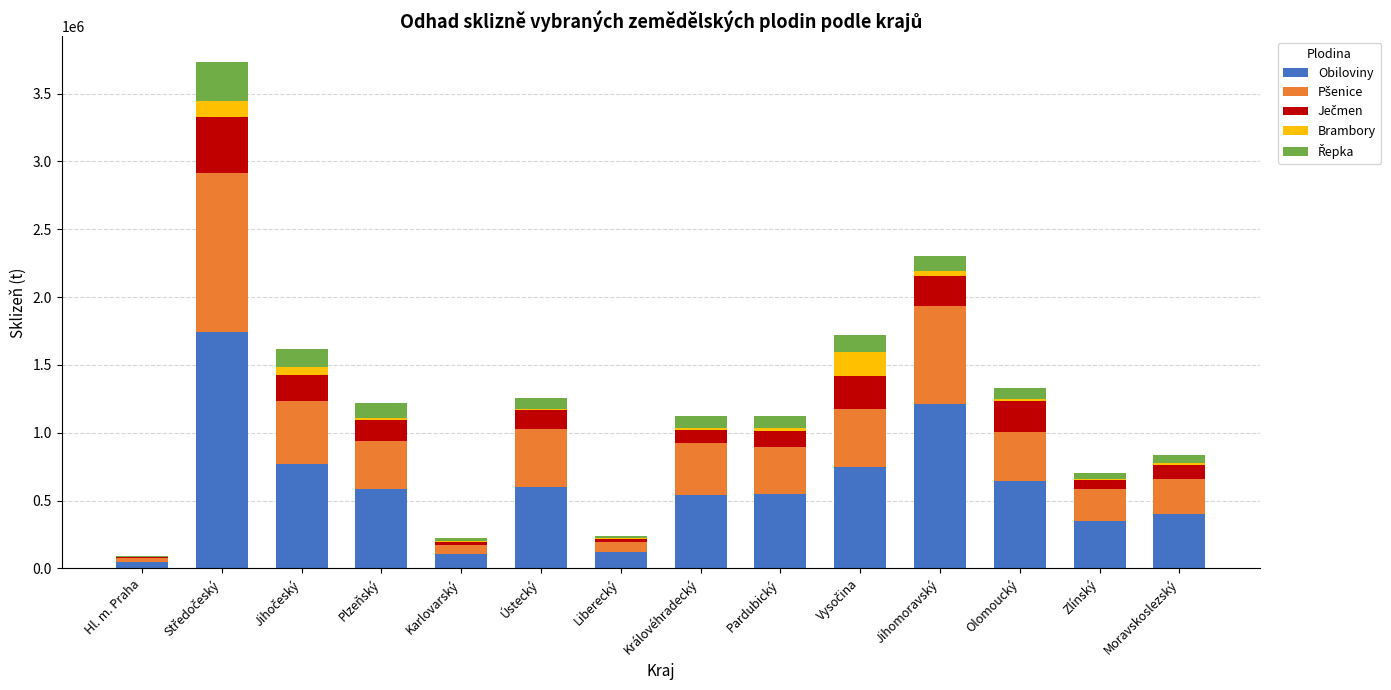

True or false: Obiloviny has a value of 91789.4 at Moravskoslezský.

False